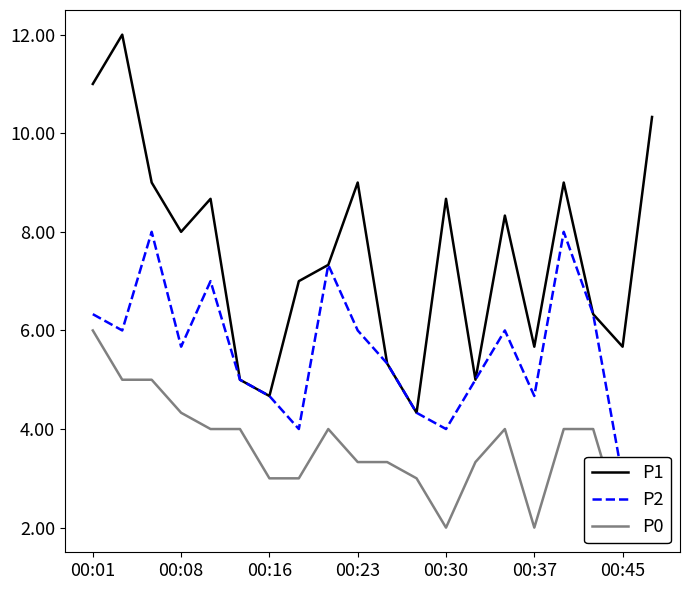

How many values in the P2 series are below 5?

7